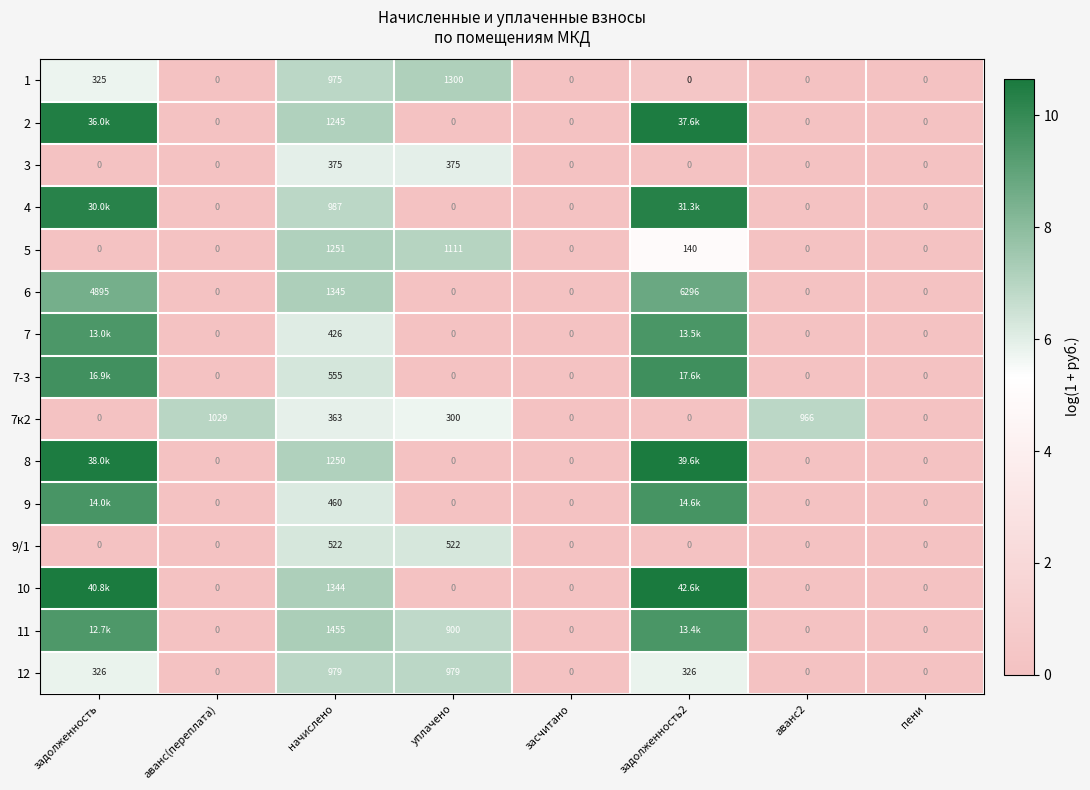

Where is 1 nearest to the value 650?

задолженность